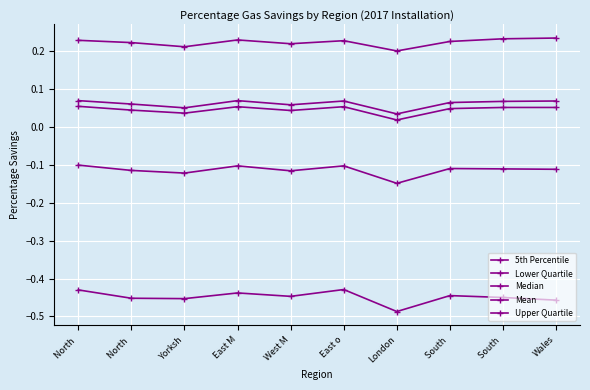

How many Upper Quartile values are between 0 and 1?

10